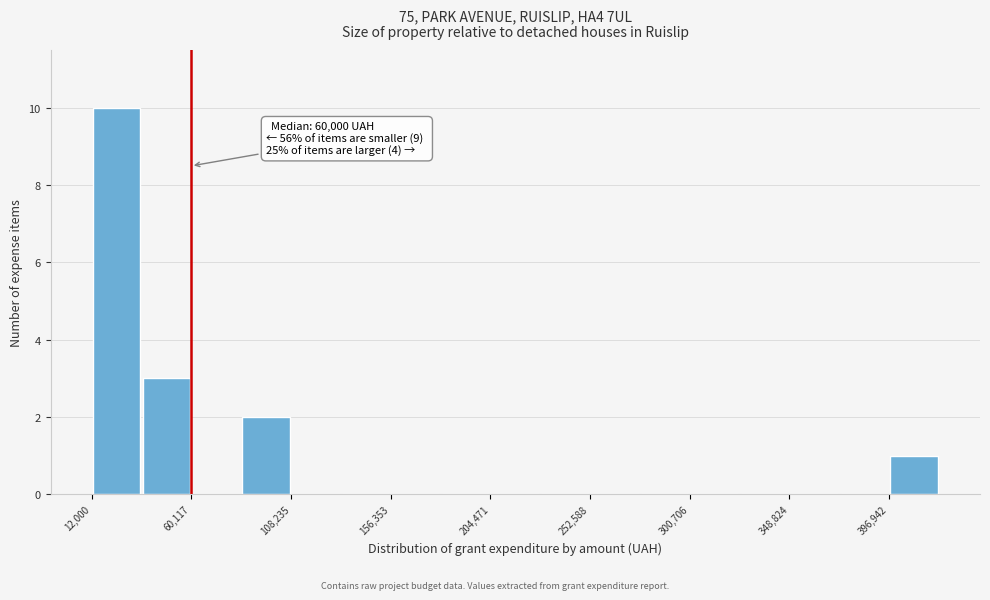

Which range on the x-axis has the tallest bar?

10000 to 35000